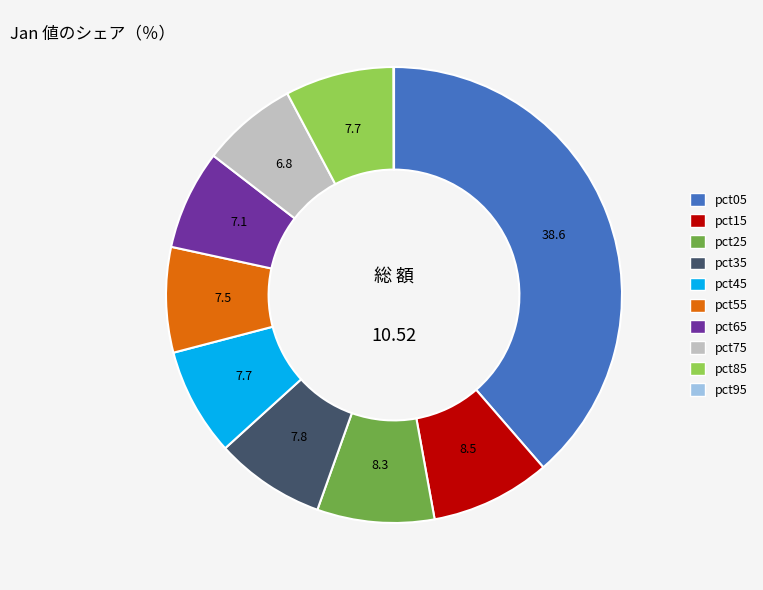

Is the sum of pct65 and pct05 greater than half?

No